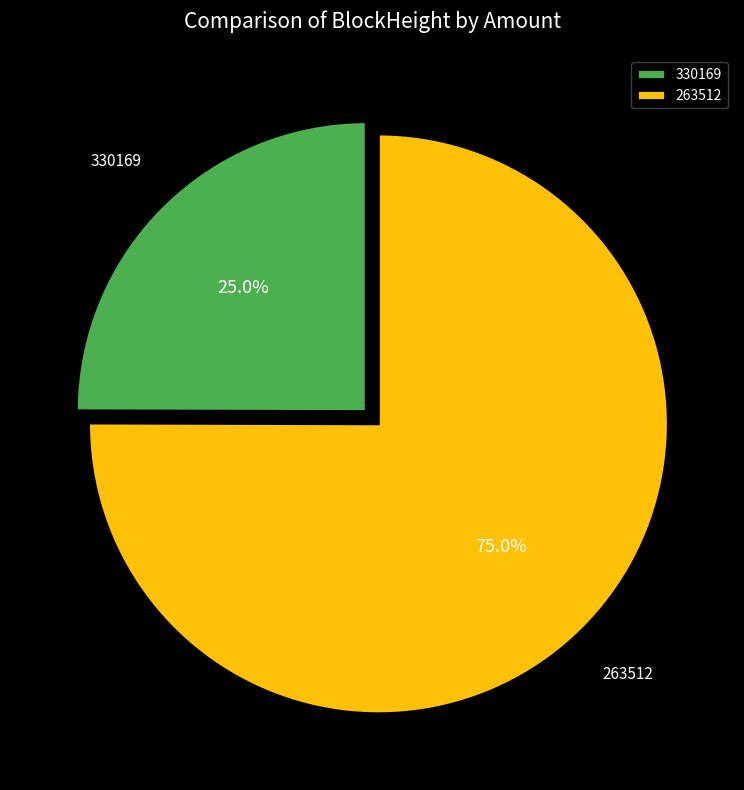

Does 263512 represent more than half of the total?

Yes